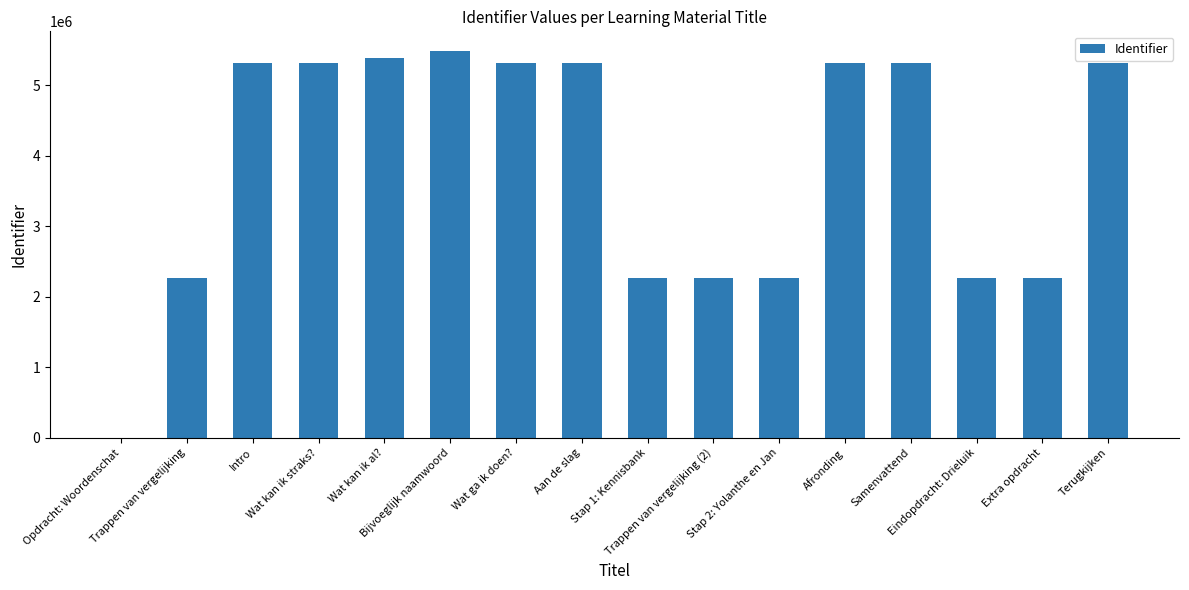

How many data points does each series have?

16